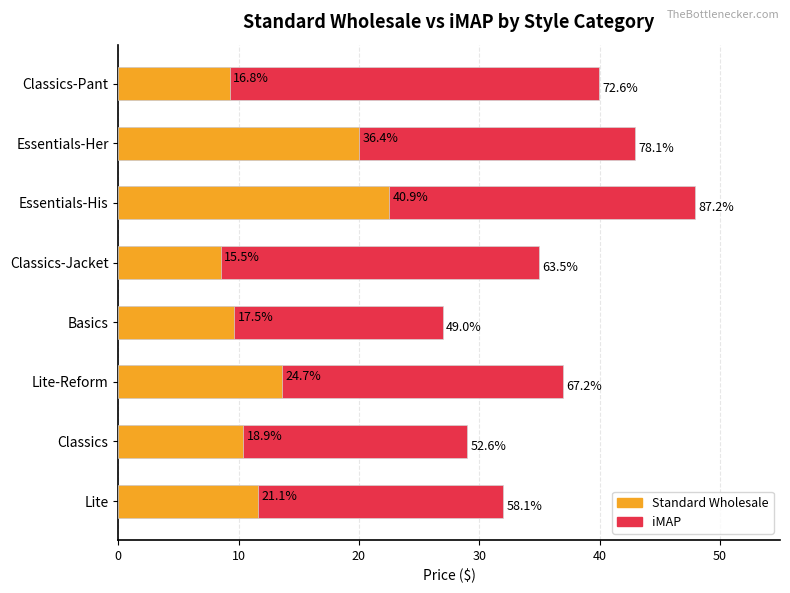

What is the highest value of the Standard Wholesale series?

22.5